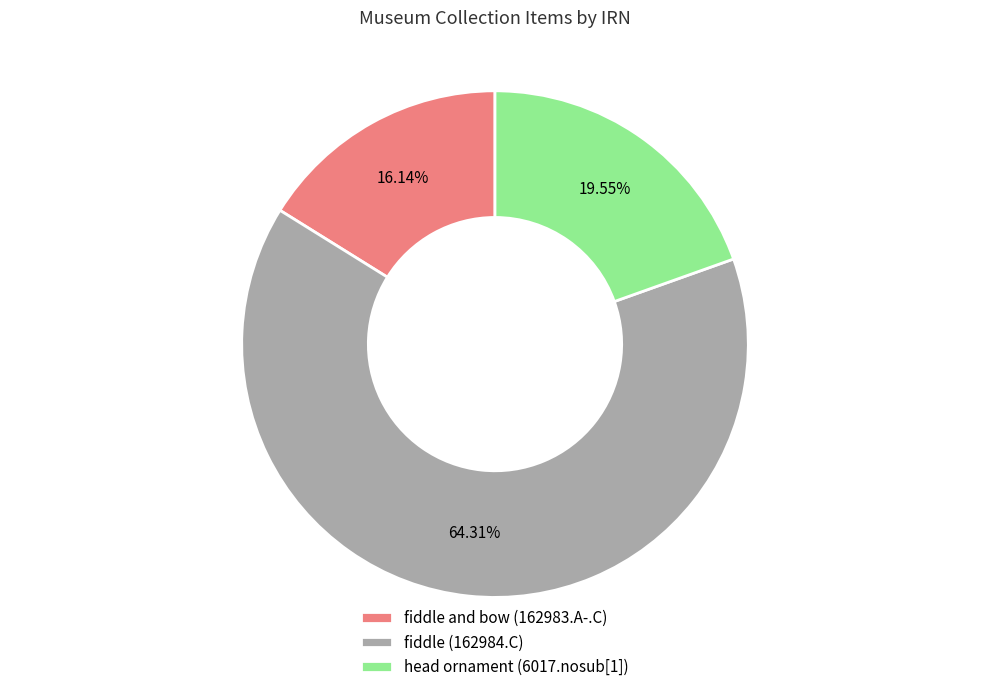

True or false: fiddle (162984.C) accounts for 53% of the total.

False